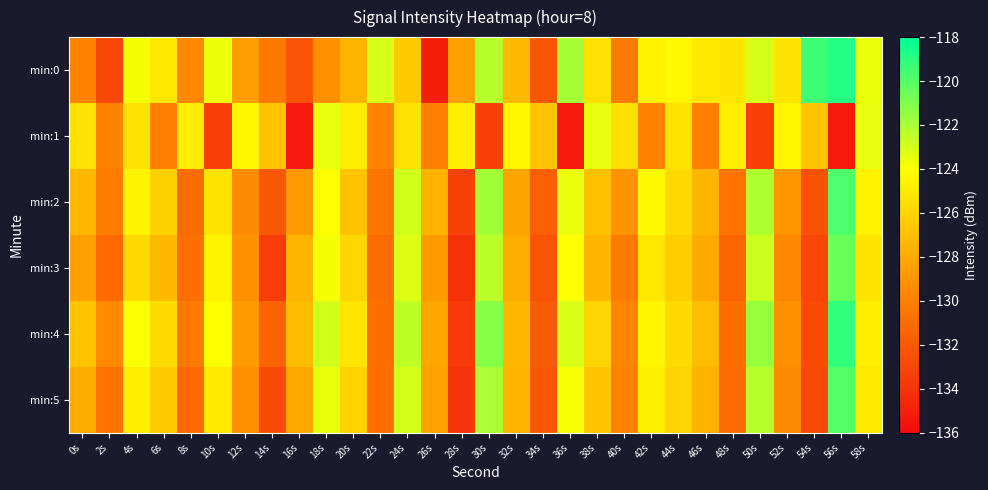

What is the spread (max minus min) of values at 38s?

4.1